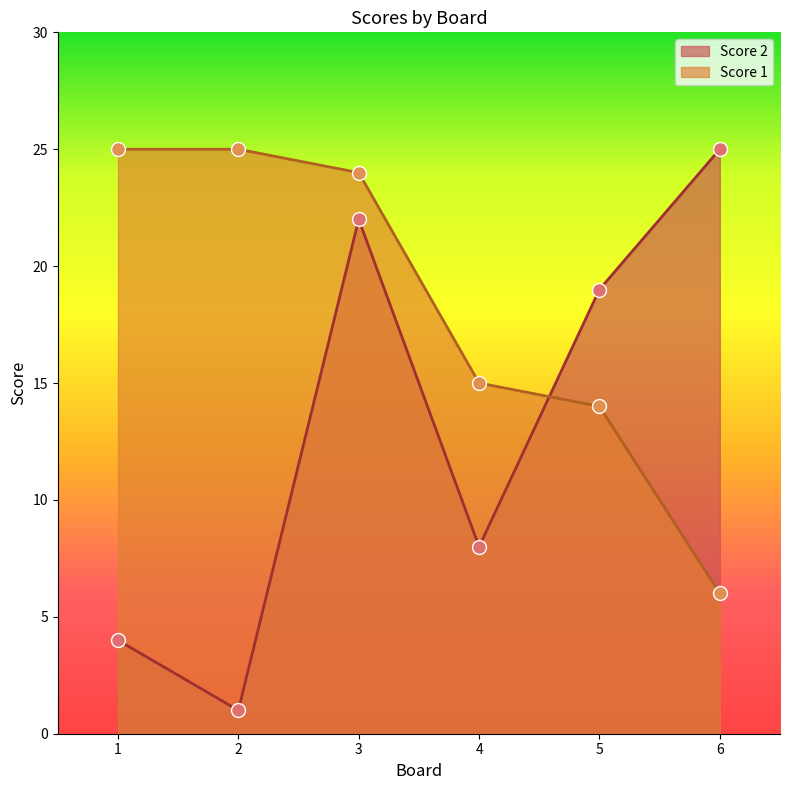

At how many categories does at least one series exceed 24?

3